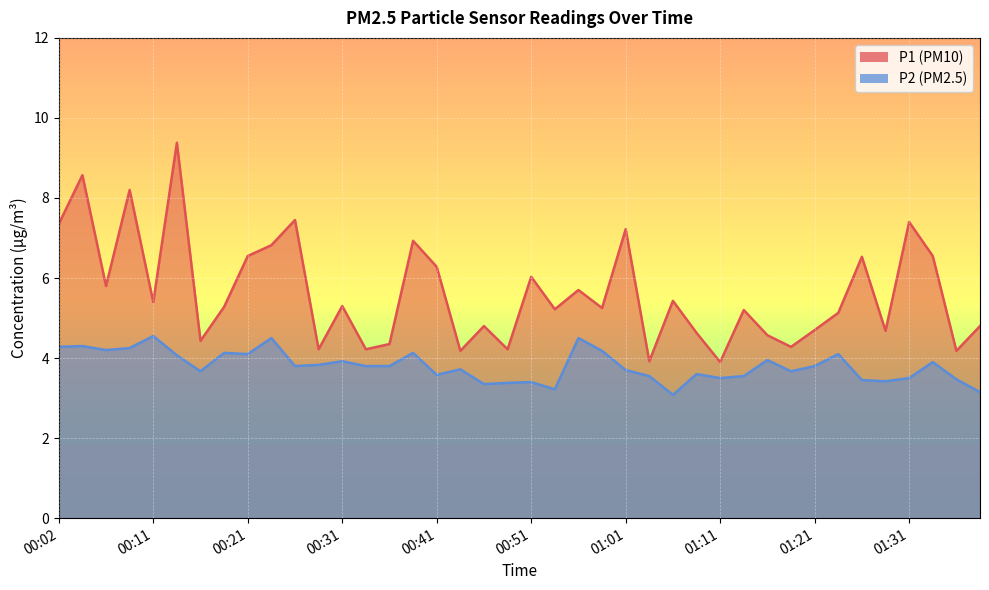

True or false: P2 has more than 1 points higher than both neighbors.

True